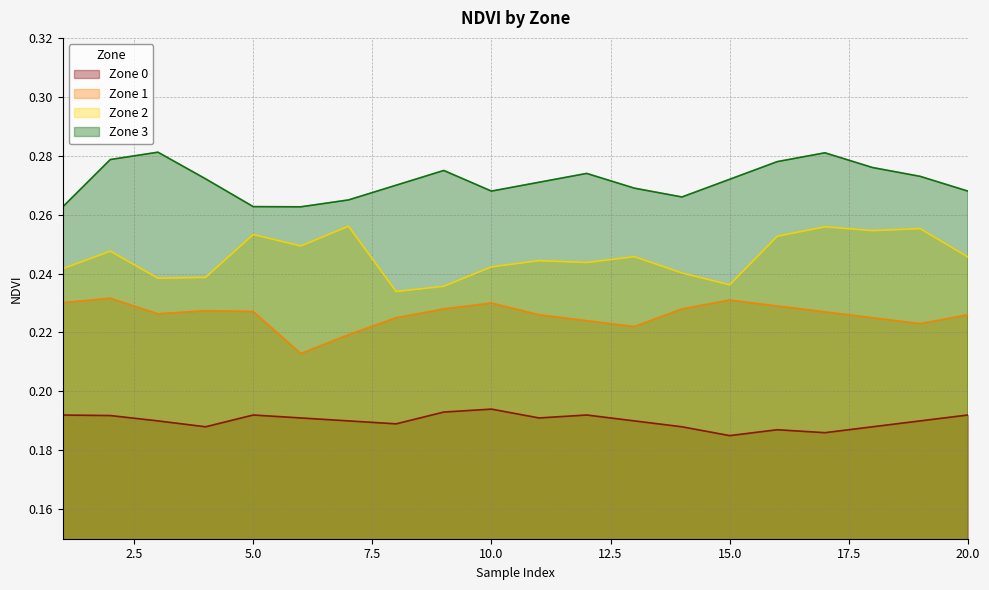

Which series has the largest total across all categories?

Zone 3